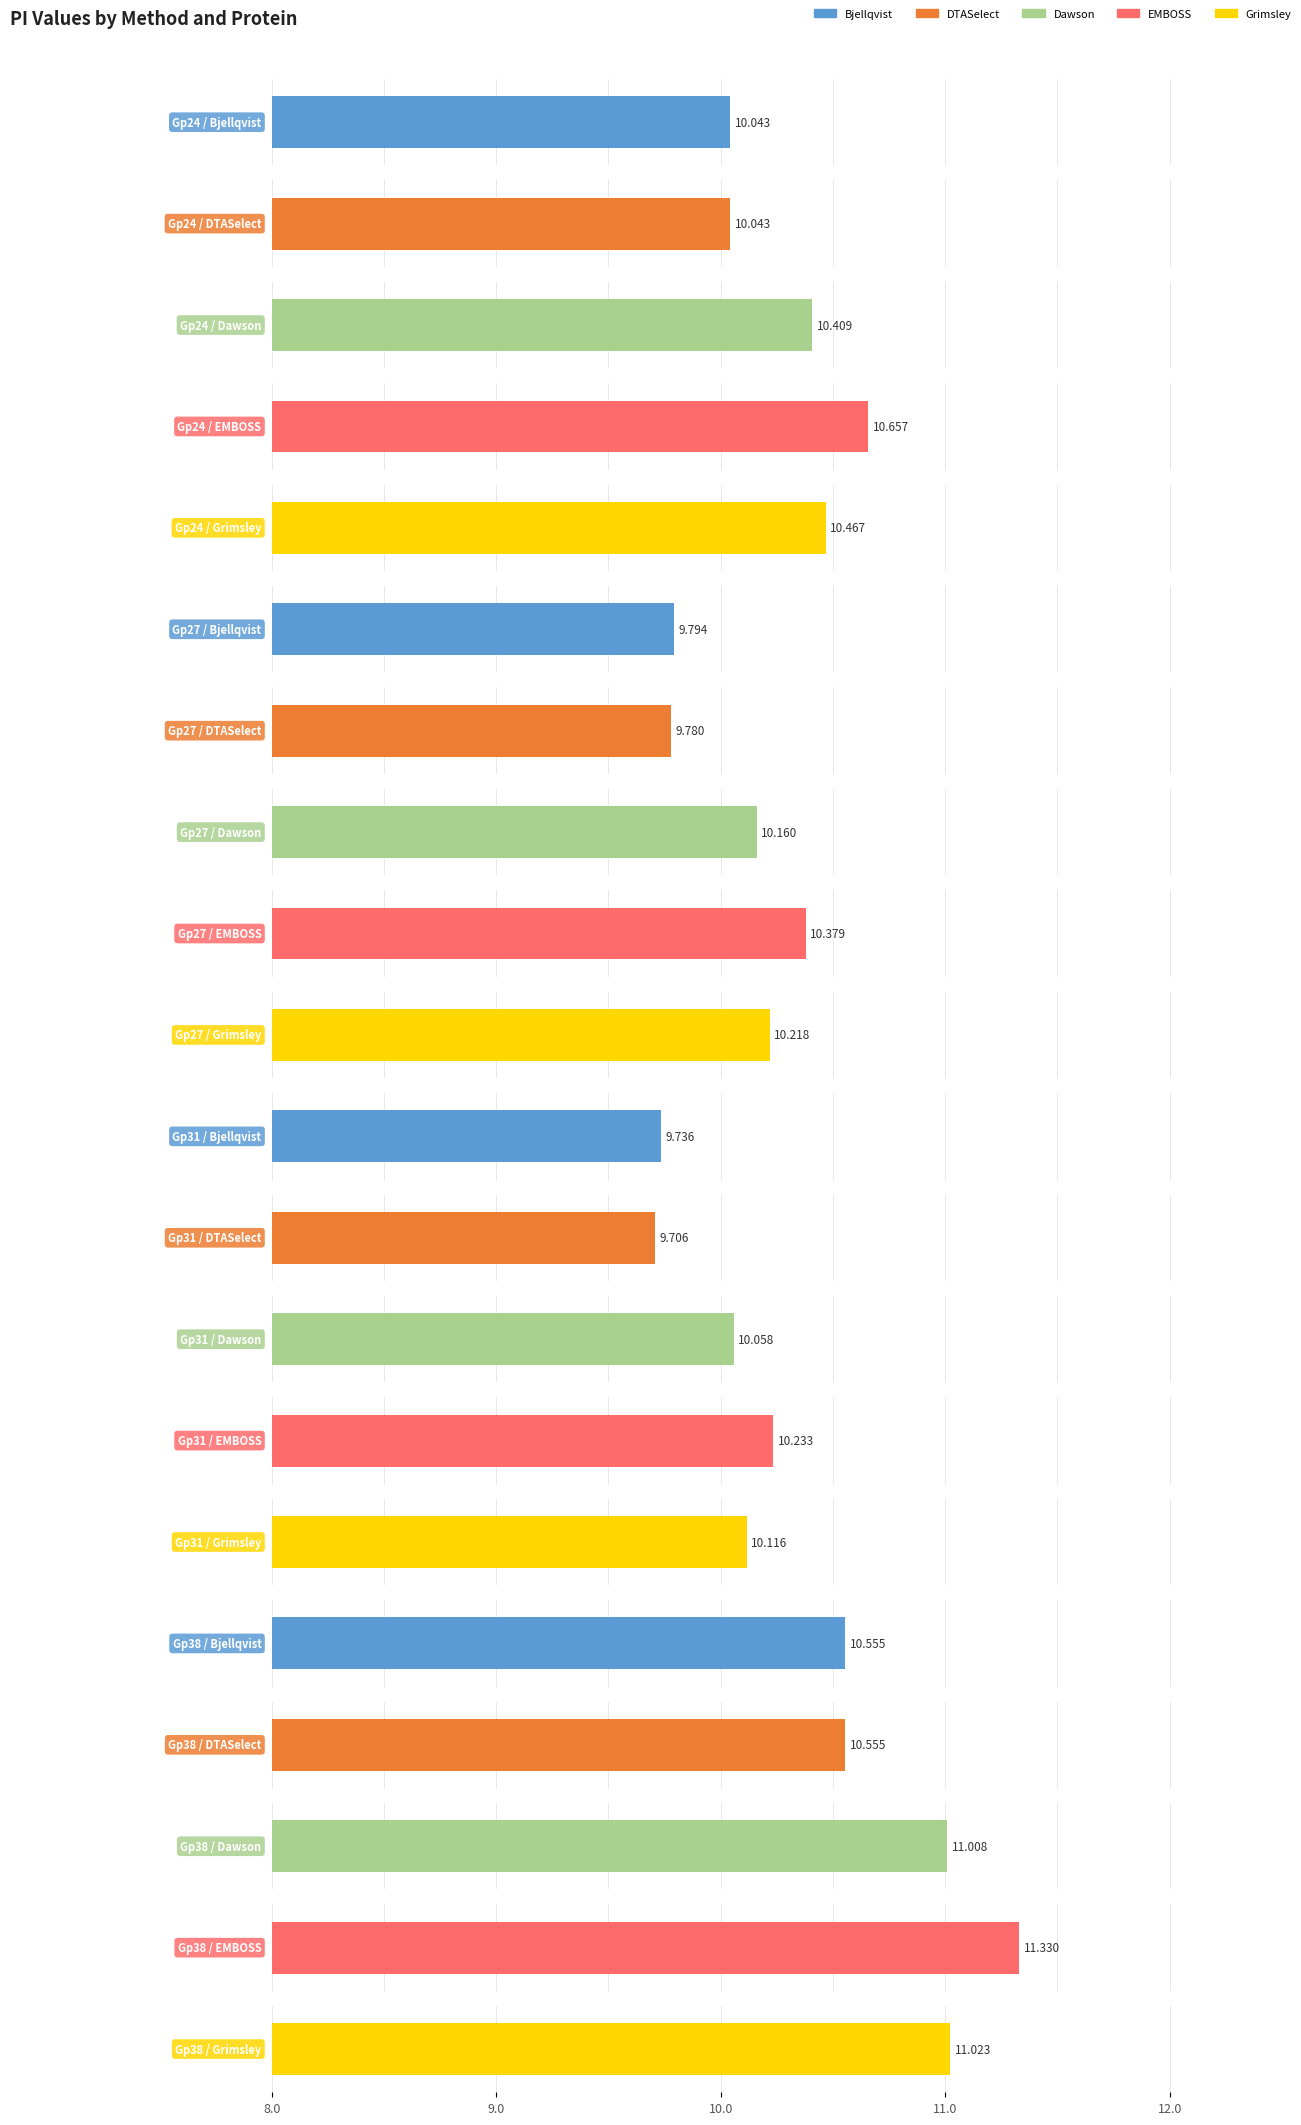

What is the value of the Grimsley bar at the 3rd from the left?

10.1